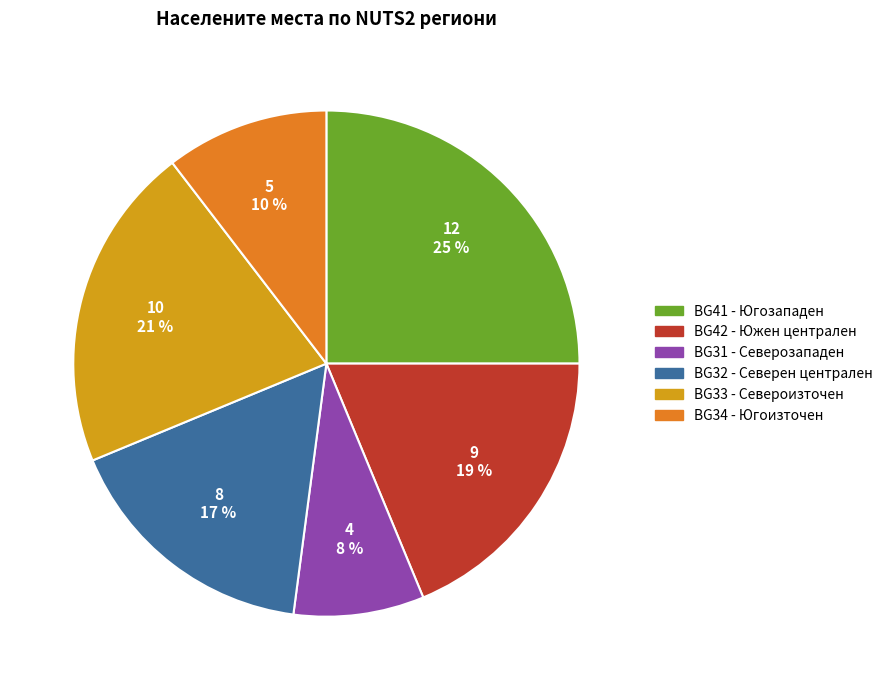

To the nearest percent, what is the difference between the largest and smallest slice percentages?

17%